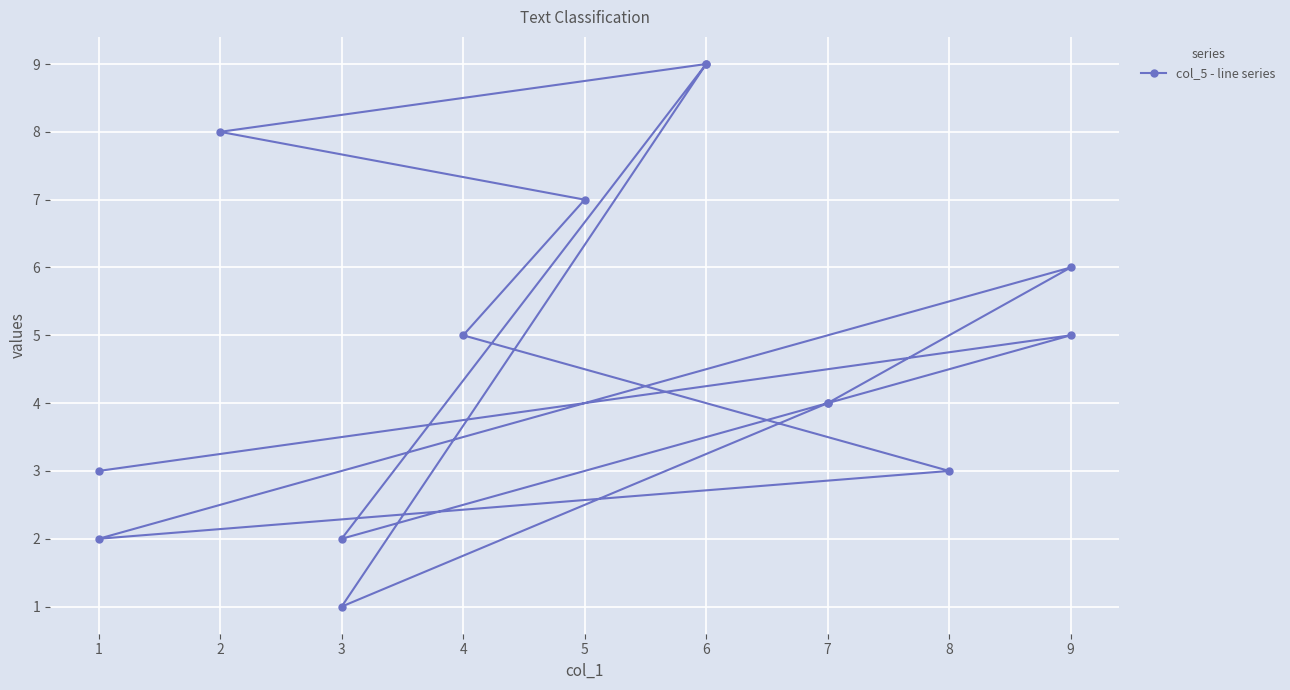

How many lines are shown in the chart?

1